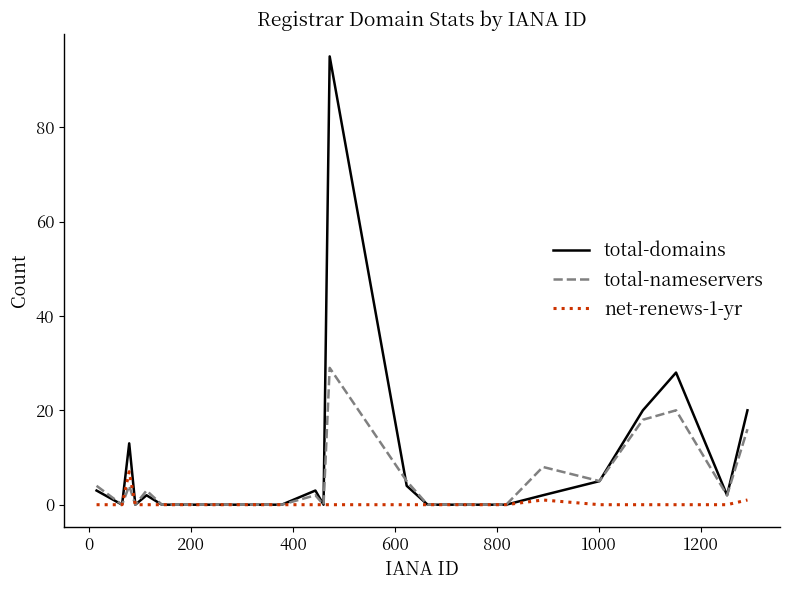

Which series has the largest range (max minus min)?

total-domains